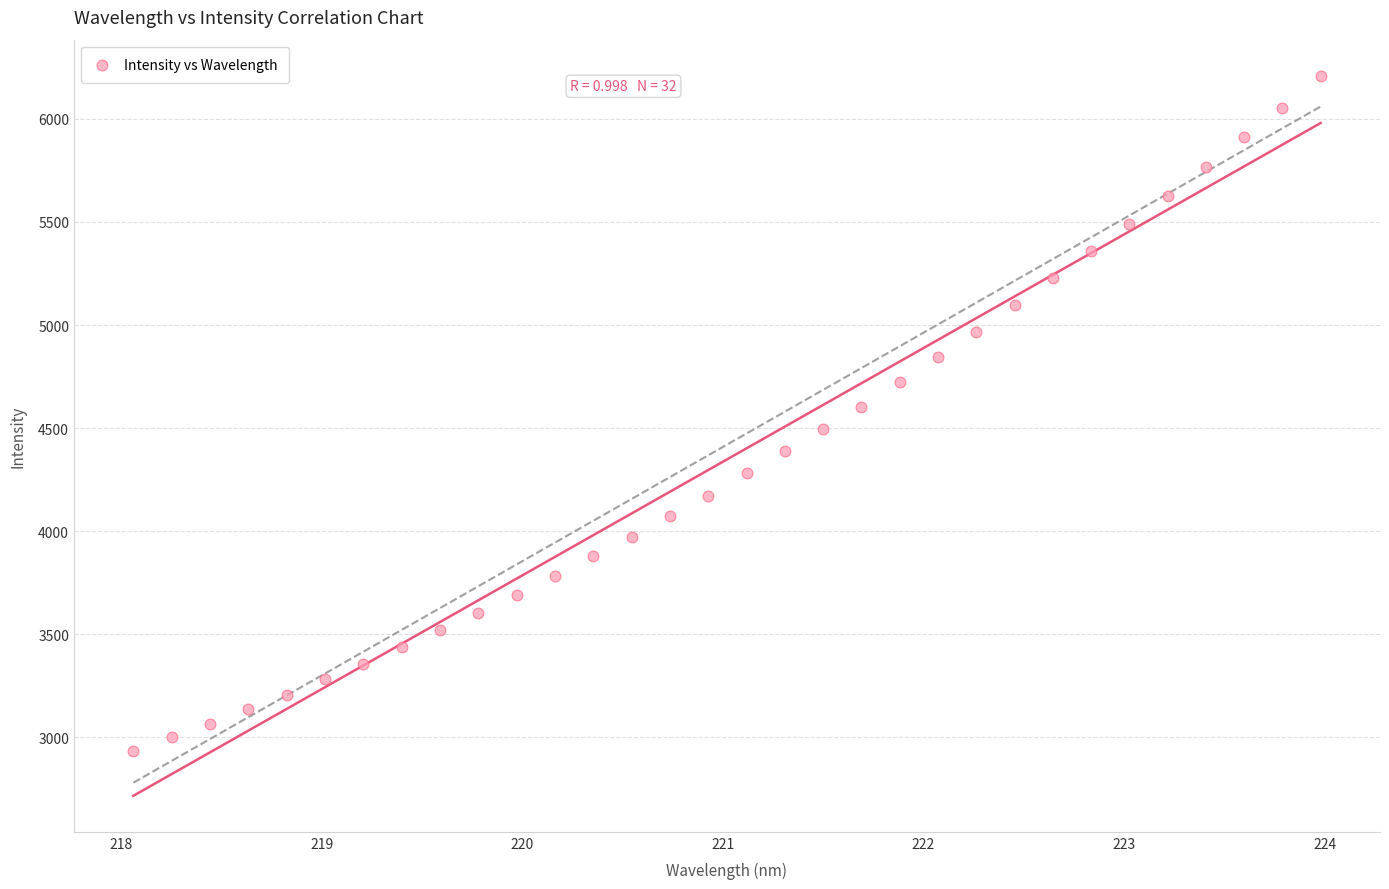

What is the range of Y values (max minus min)?

3275.3